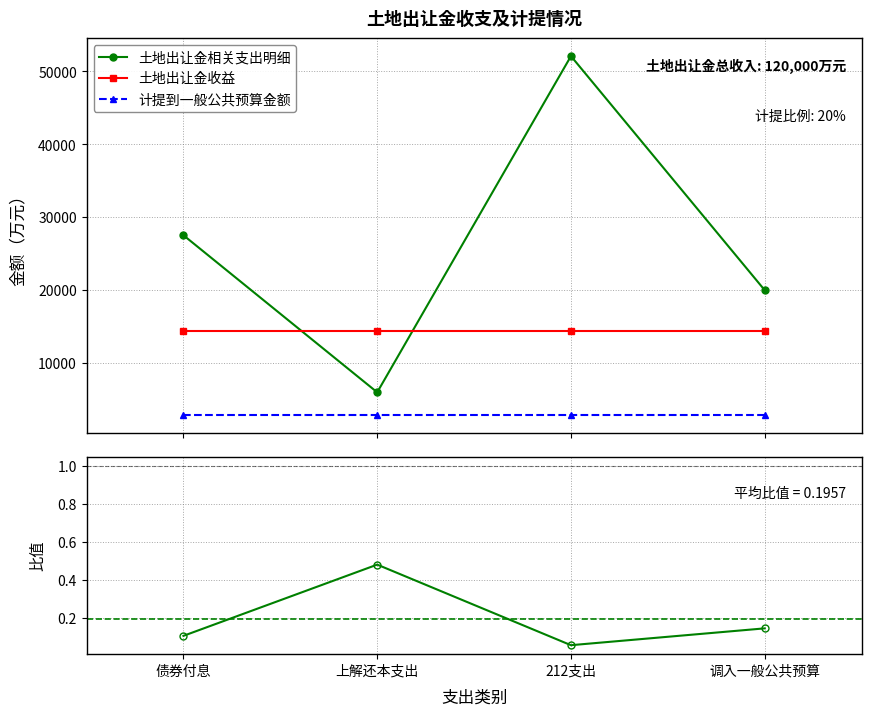

What is the total value across all series at 调入一般公共预算?

37256.1